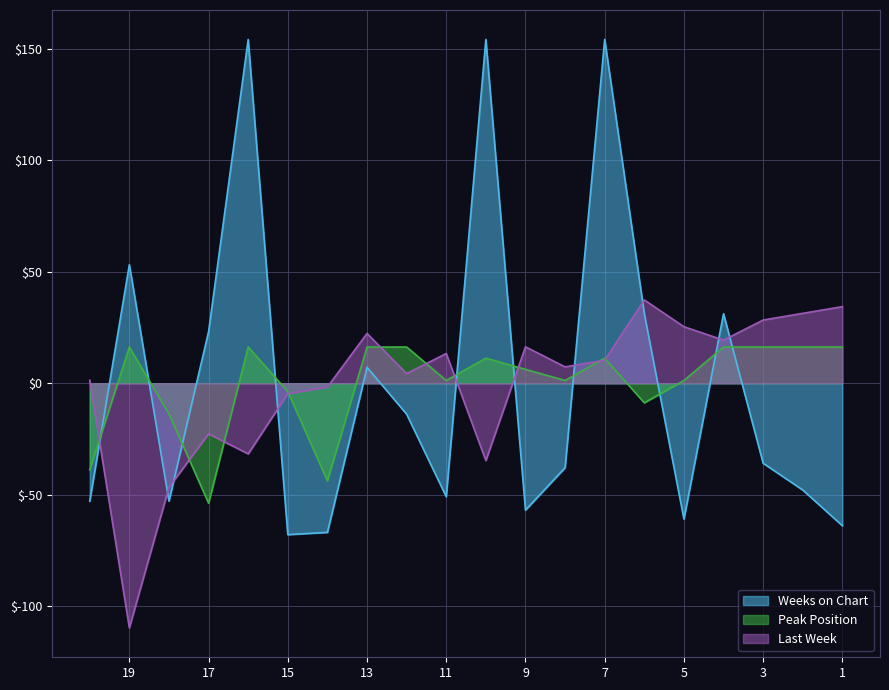

Between 2 and 17, which series saw the biggest shift?

Weeks on Chart